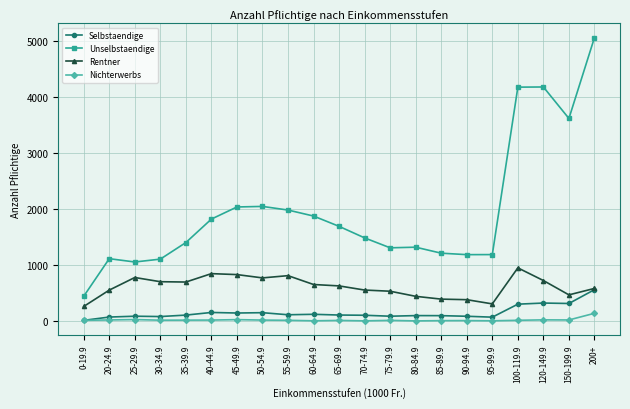

What position from the right is 70-74.9?

10